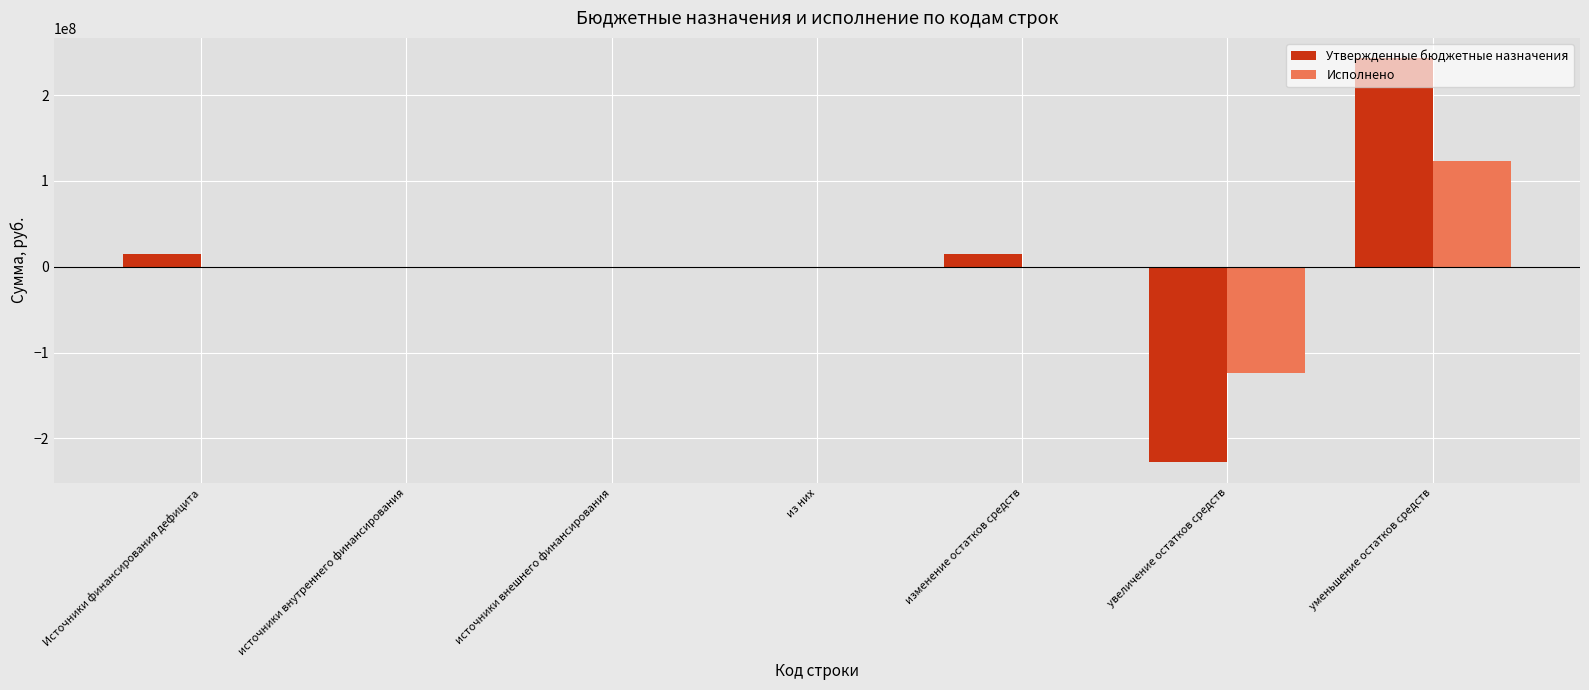

What are all the series names shown in the legend?

Утвержденные бюджетные назначения, Исполнено